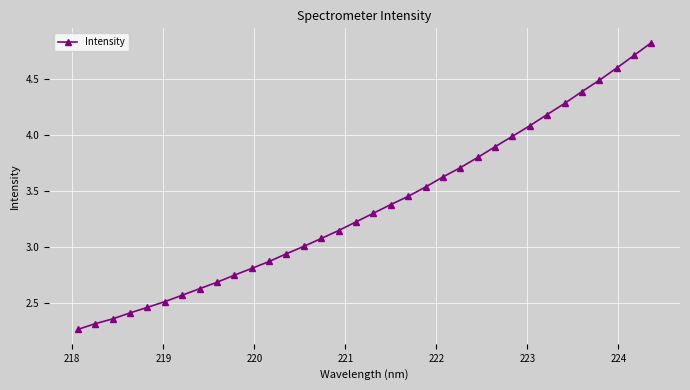

What is the sum of all values?

114.3